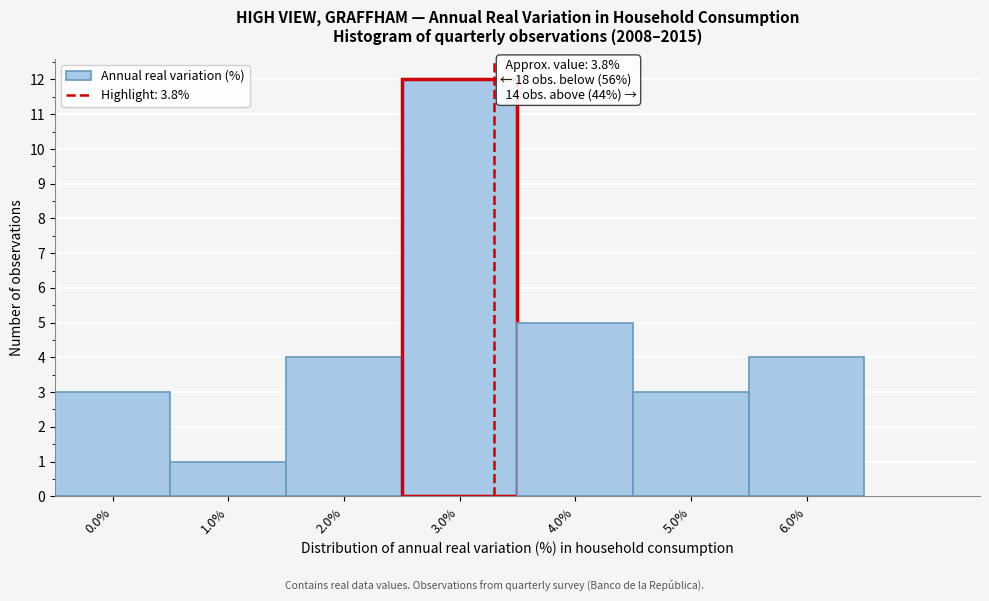

Reading right to left, extract all data points from this chart.

4	3	5	12	4	1	3